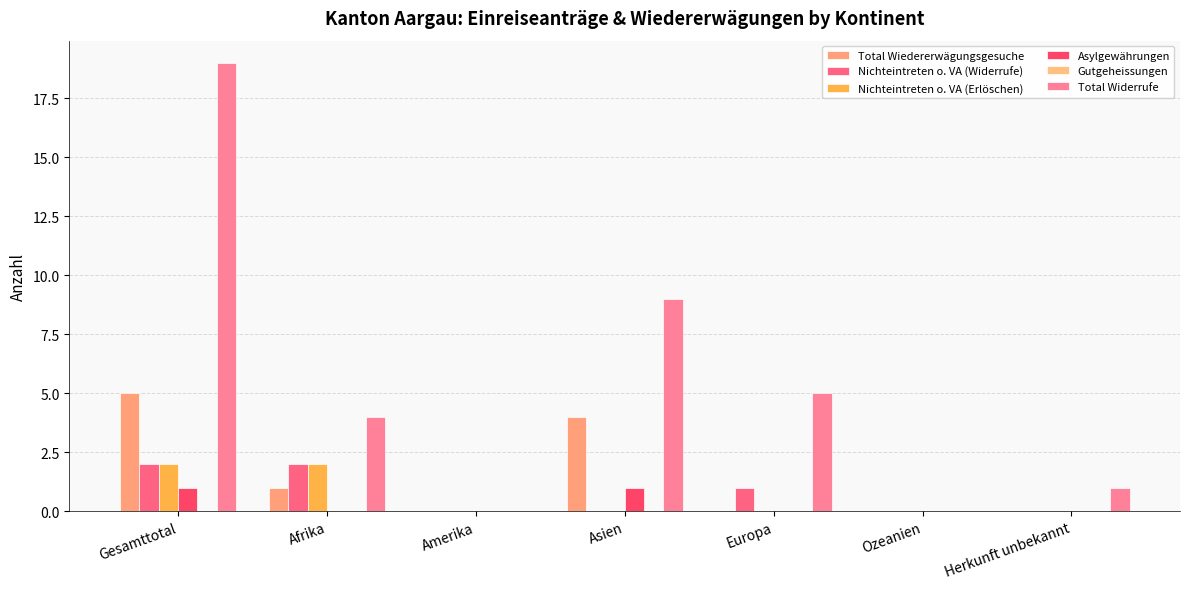

At which label is Total Wiedererwägungsgesuche closest to 2?

Afrika